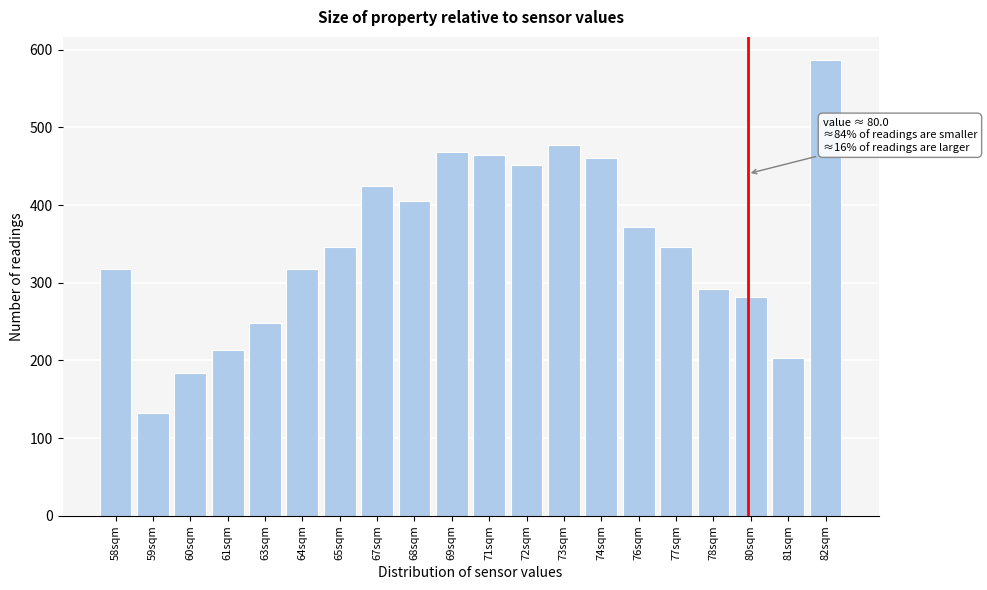

Reading left to right, transcribe all the data shown in this chart.

58sqm=318	59sqm=132	60sqm=184	61sqm=214	63sqm=248	64sqm=318	65sqm=346	67sqm=425	68sqm=405	69sqm=468	71sqm=465	72sqm=451	73sqm=477	74sqm=460	76sqm=372	77sqm=346	78sqm=292	80sqm=282	81sqm=203	82sqm=587